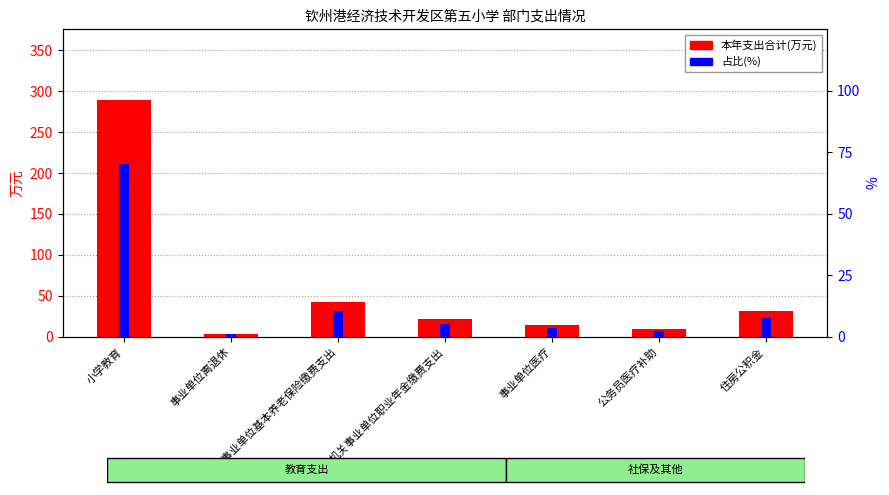

Which category has the lowest value across all series?

事业单位离退休